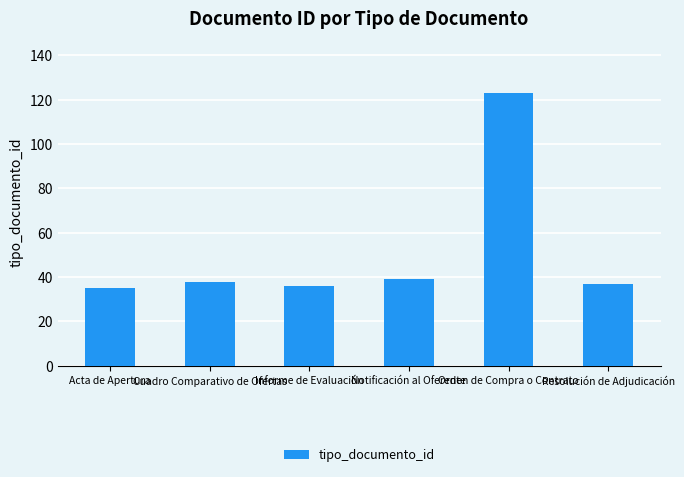

The value at Resolución de Adjudicación is 20. True or false?

False